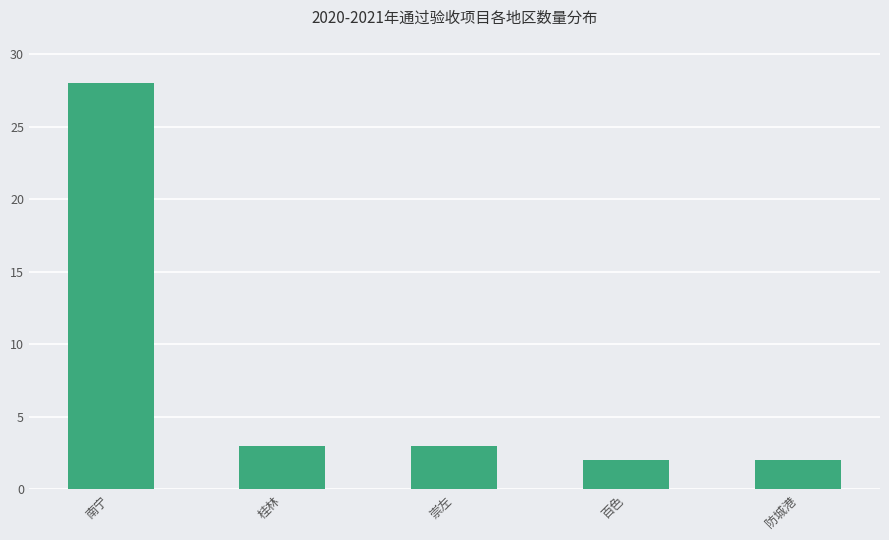

What is the difference between the values at 南宁 and 崇左?

25